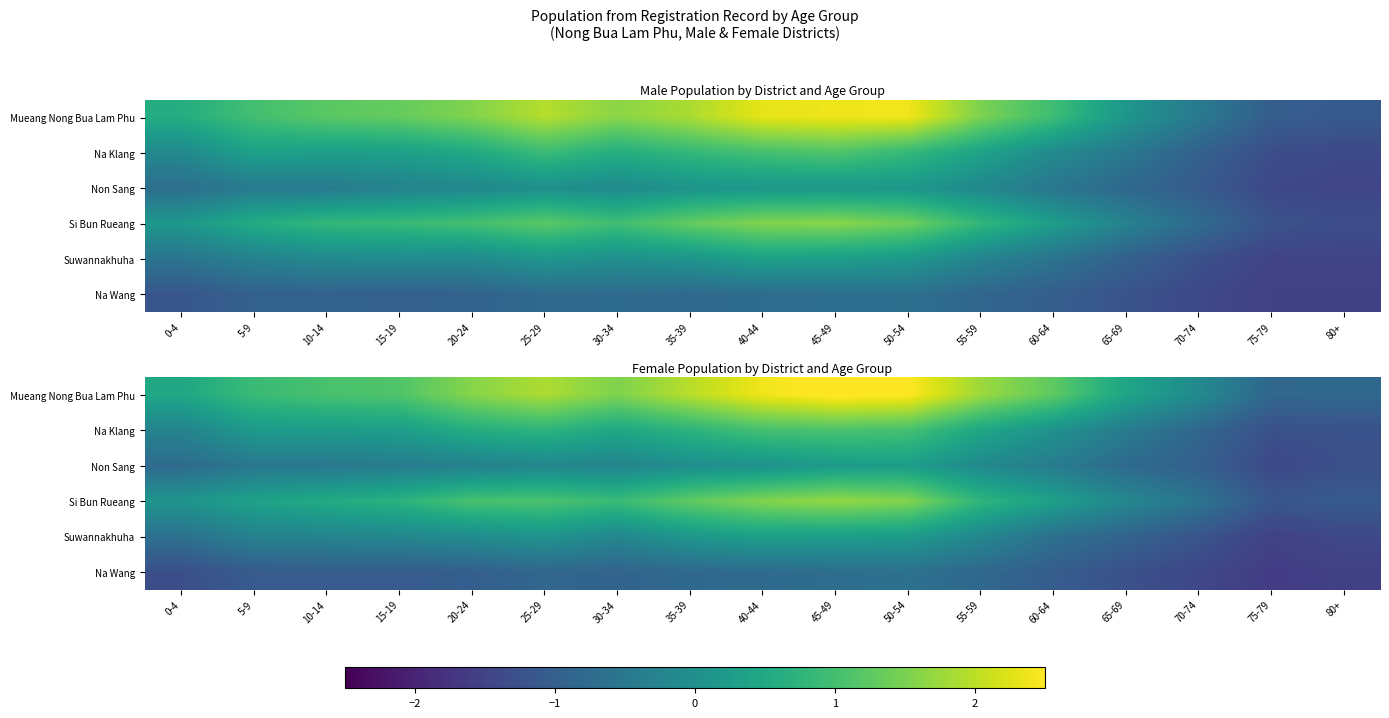

The value of Mueang Nong Bua Lam Phu at 65-69 is 0.1. True or false?

False